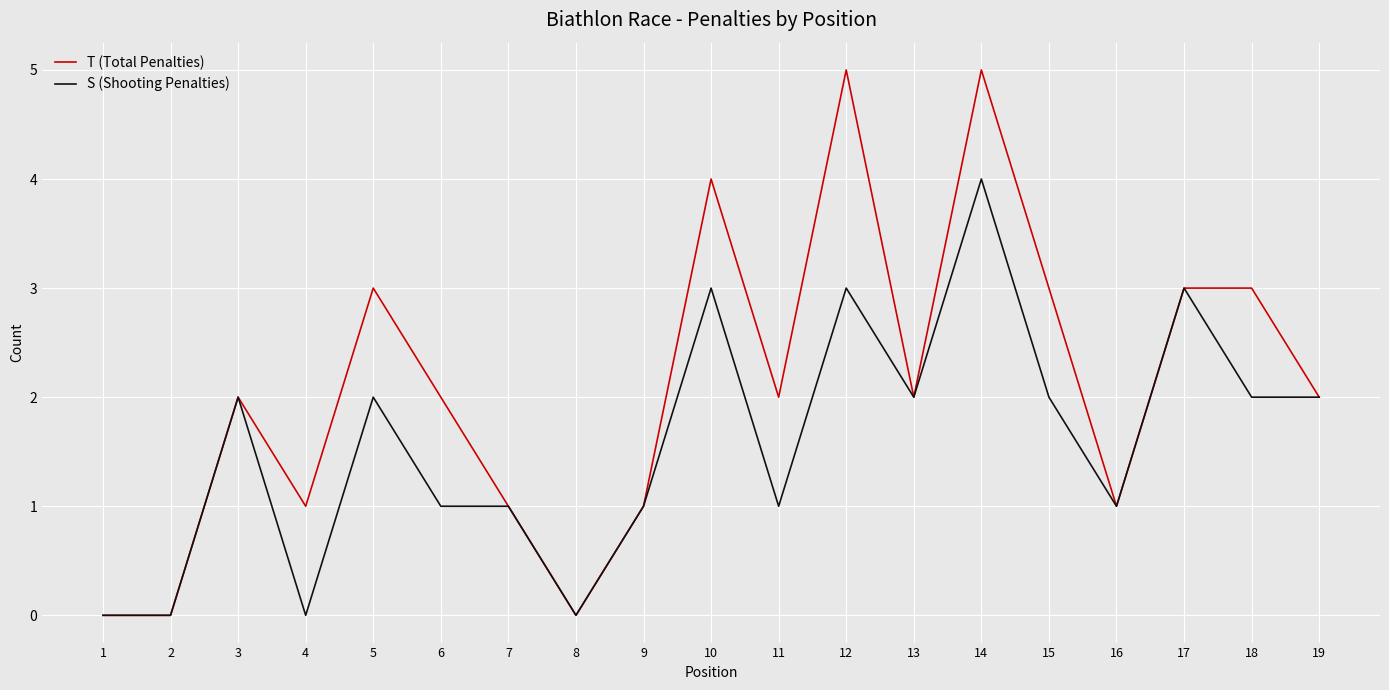

Is the value of T (Total Penalties) at 8 greater than the value of S (Shooting Penalties) at 10?

No